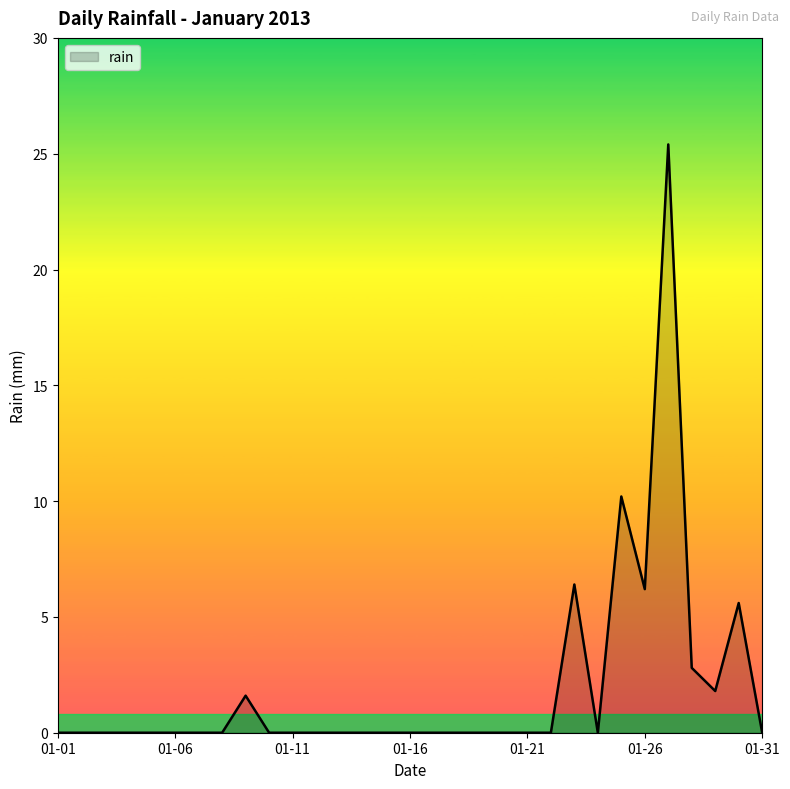

What is the maximum value shown in the chart?

25.4